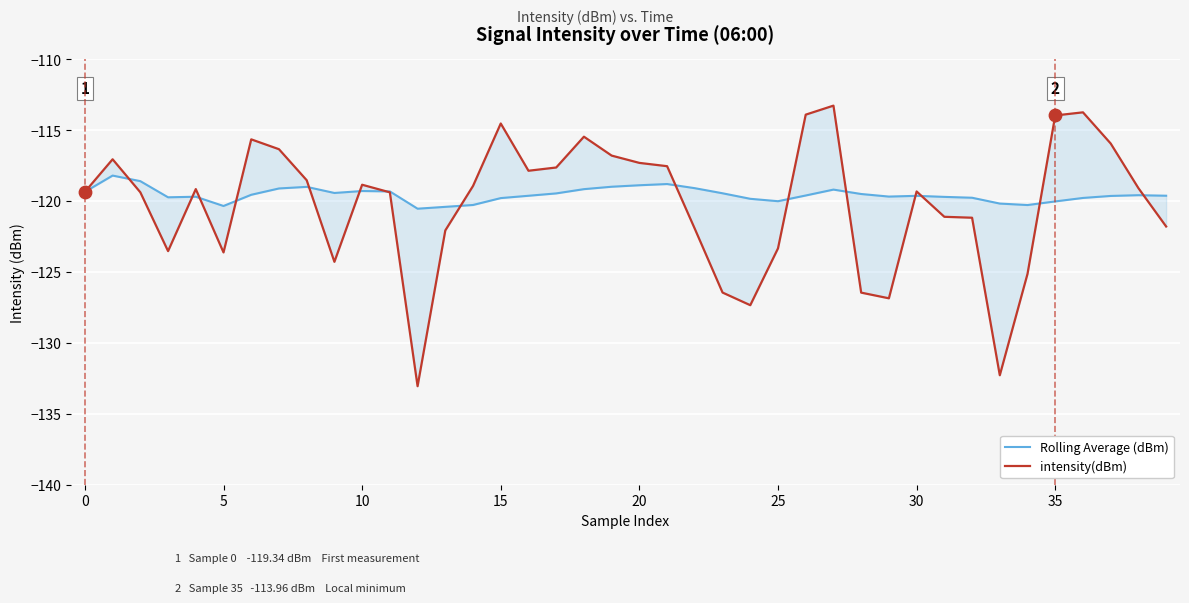

Is the value of Rolling Average (dBm) at 20 greater than the value of intensity(dBm) at 31?

Yes